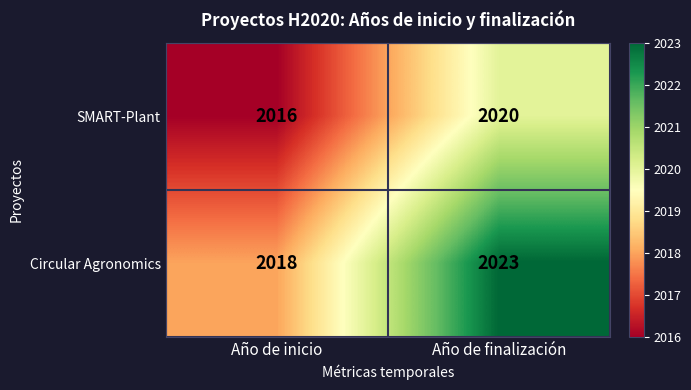

The value of Circular Agronomics at Año de finalización is 2023. True or false?

True